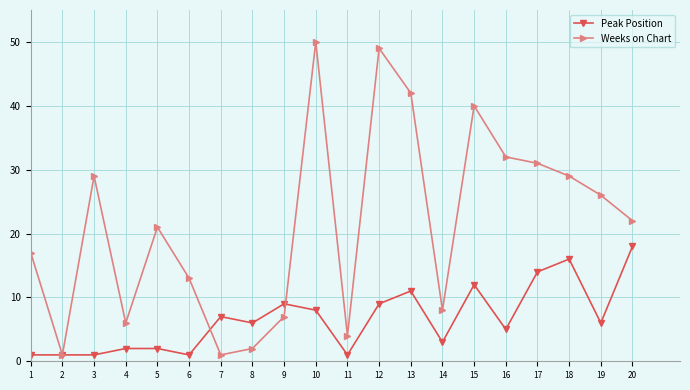

Where is the first local maximum for Weeks on Chart?

3